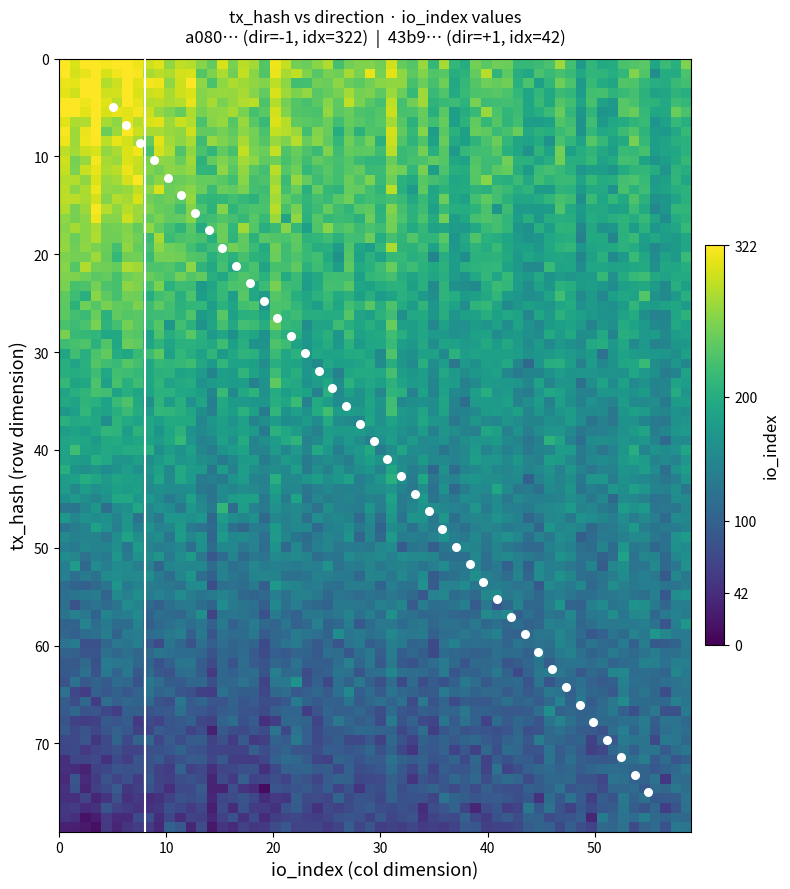

How many points are shown in the scatter plot?

40